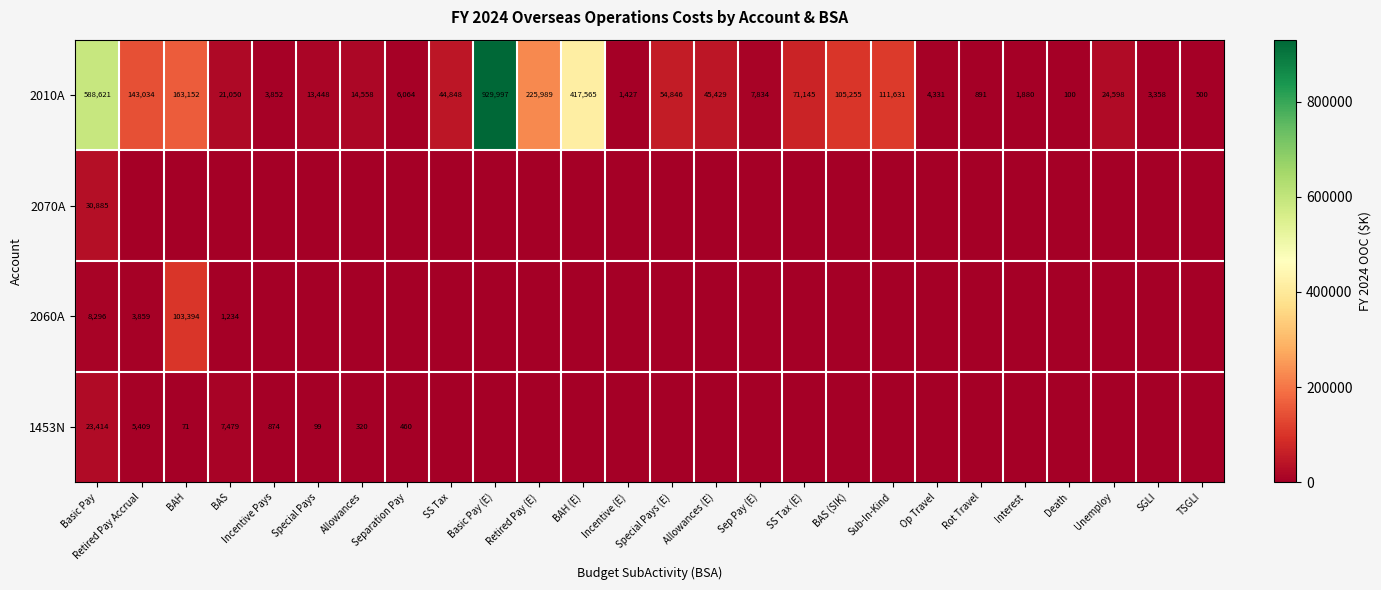

Which category has the lowest value across all series?

Retired Pay Accrual